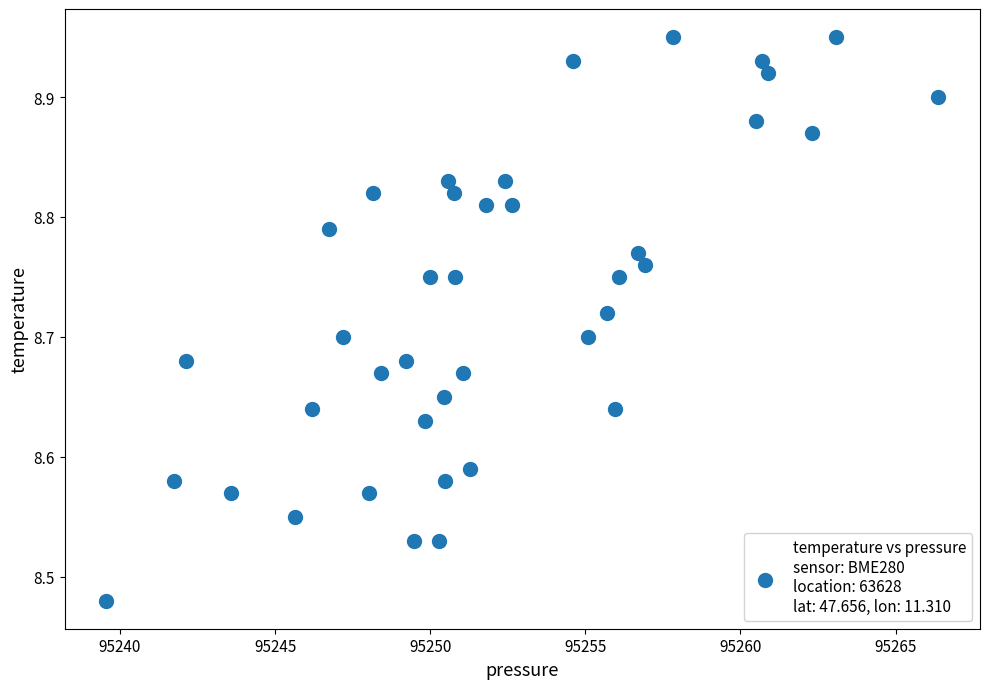

What is the range of Y values (max minus min)?

0.5